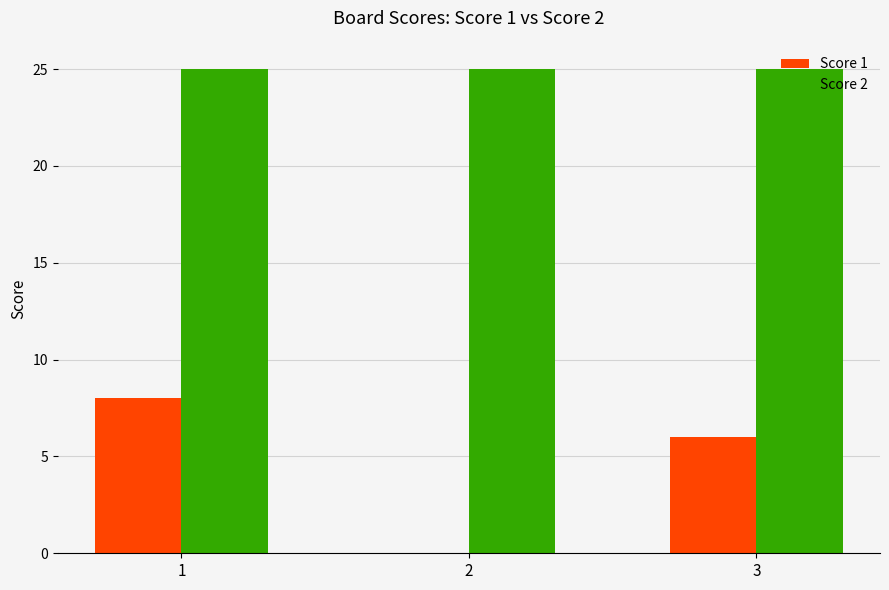

What is the sum of all Score 1 values?

14